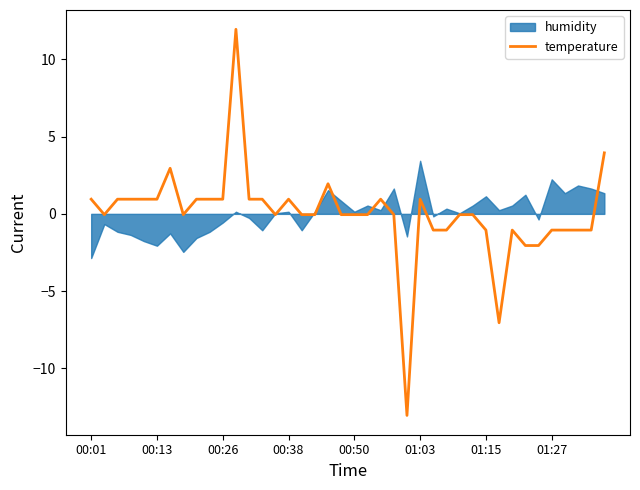

The value of temperature at 00:01 is 0.9. True or false?

True